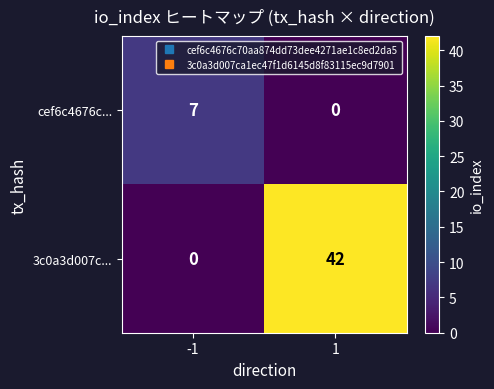

What is the maximum value shown in the chart?

42